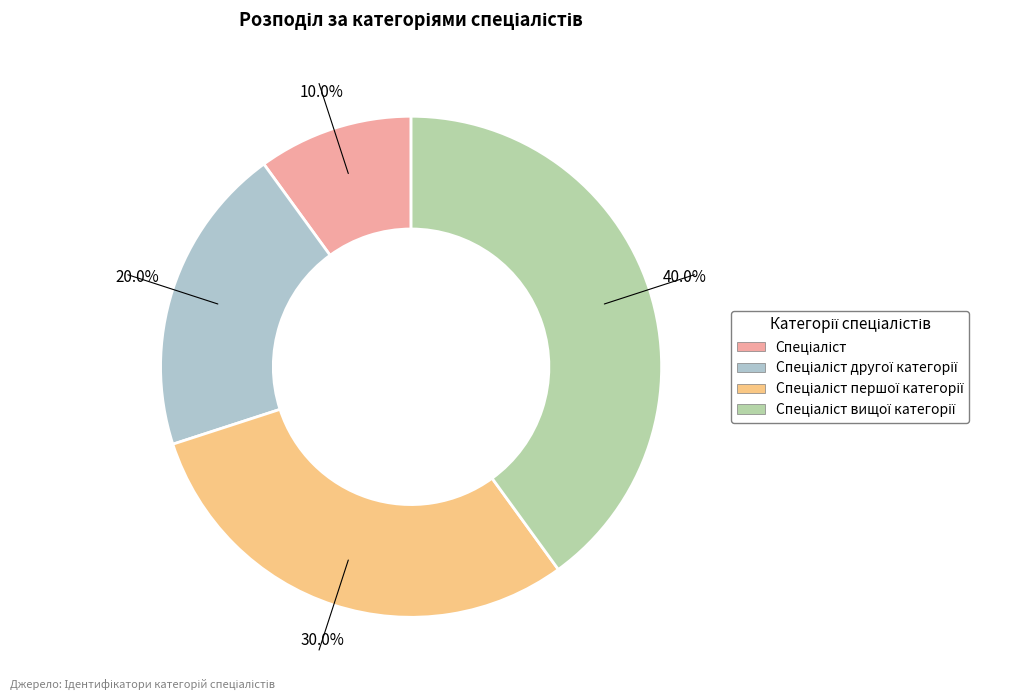

Is there any slice that represents more than half of the pie?

No